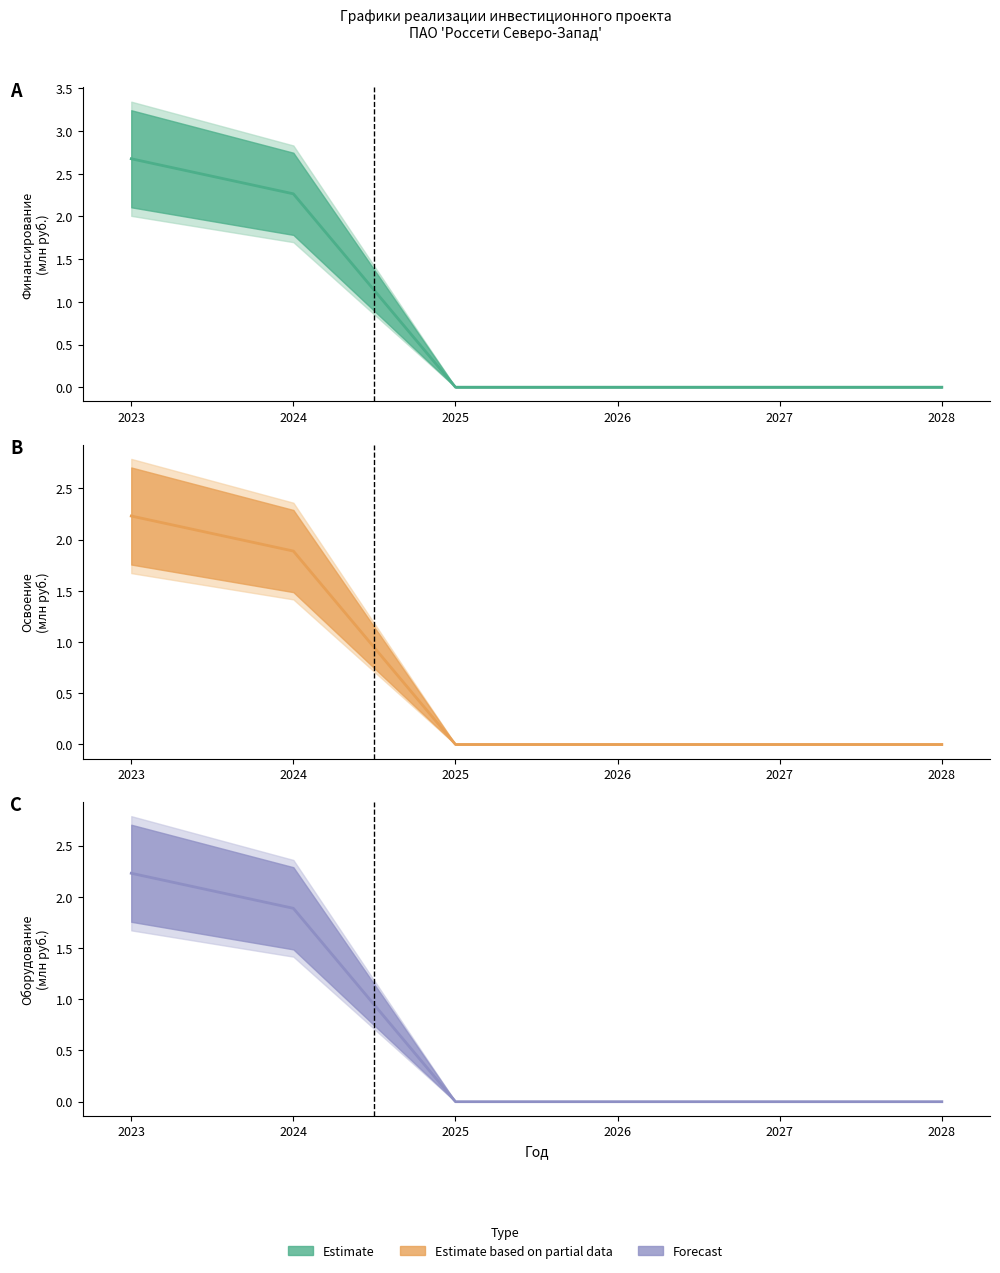

Does the chart display data point markers on the line(s)?

No